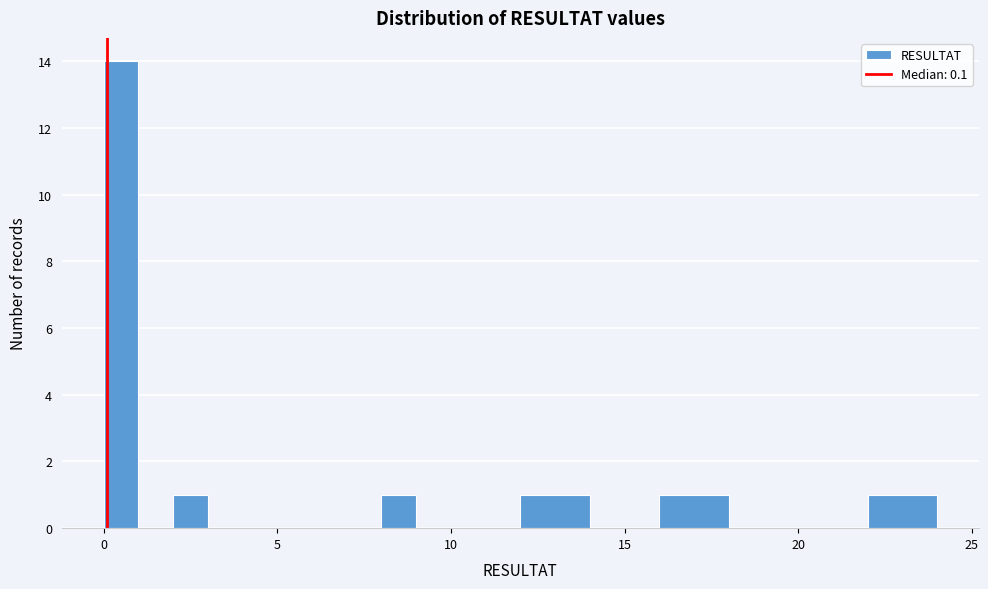

Read against the x-axis, roughly where is the centre of the tallest bar?

0.5